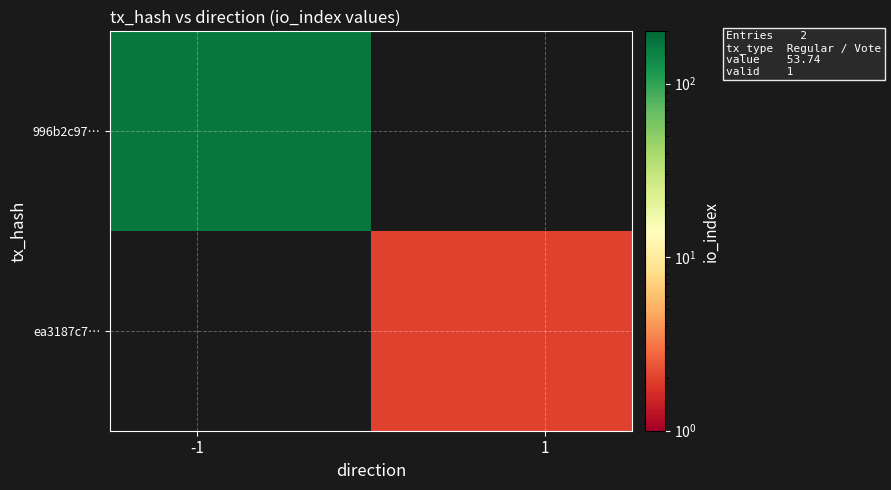

List the series in order of their peak value, highest first.

996b2c97…, ea3187c7…